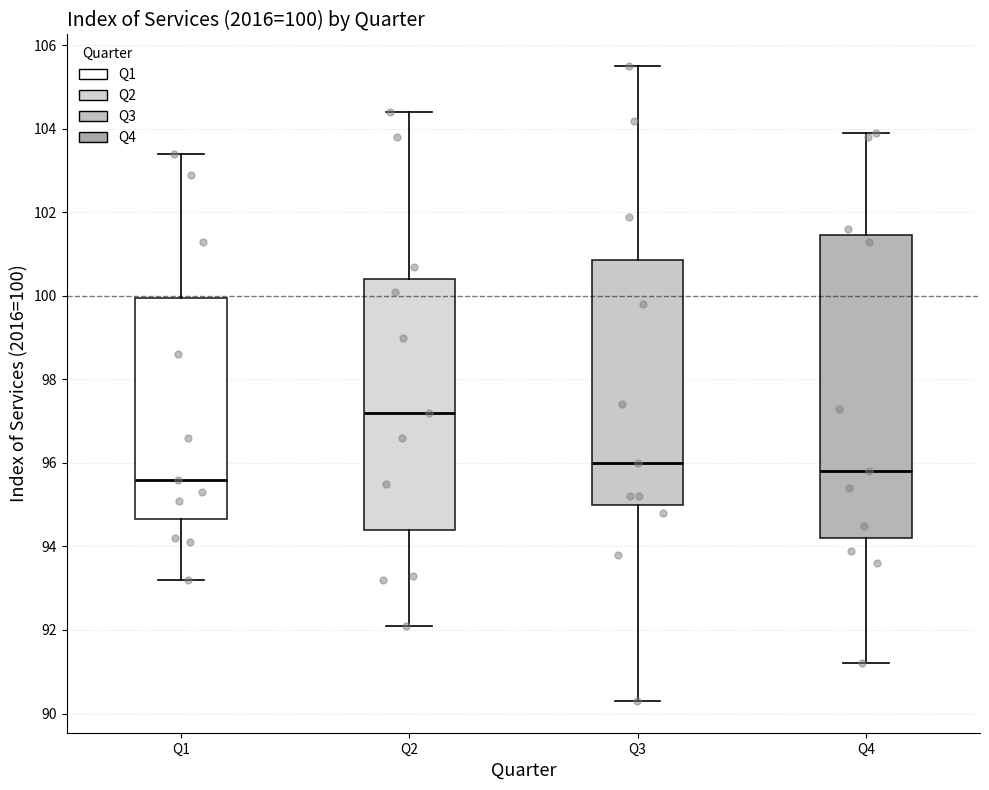

Which box has the highest median line?

Q2